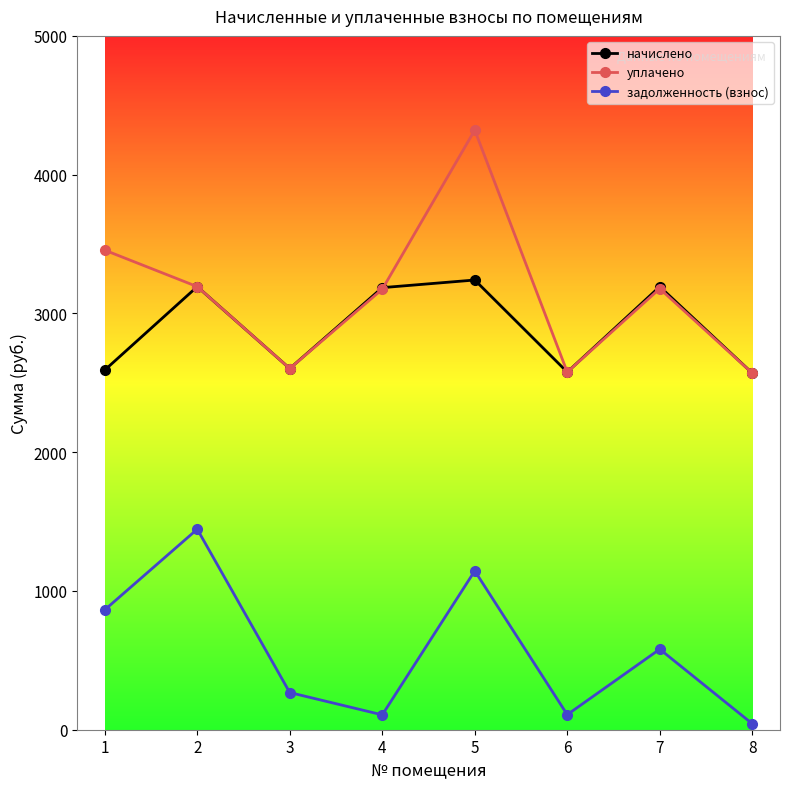

What is the minimum value shown in the chart?

43.2